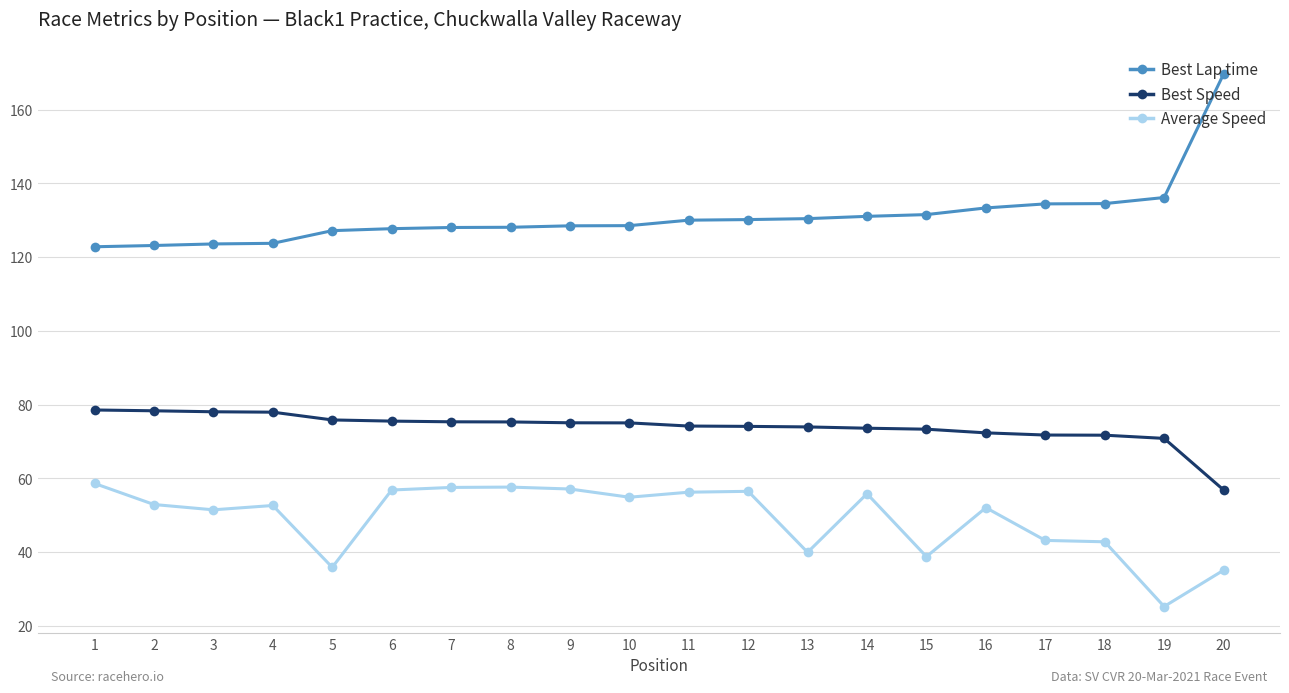

True or false: Average Speed has more than 1 interior local peaks.

True